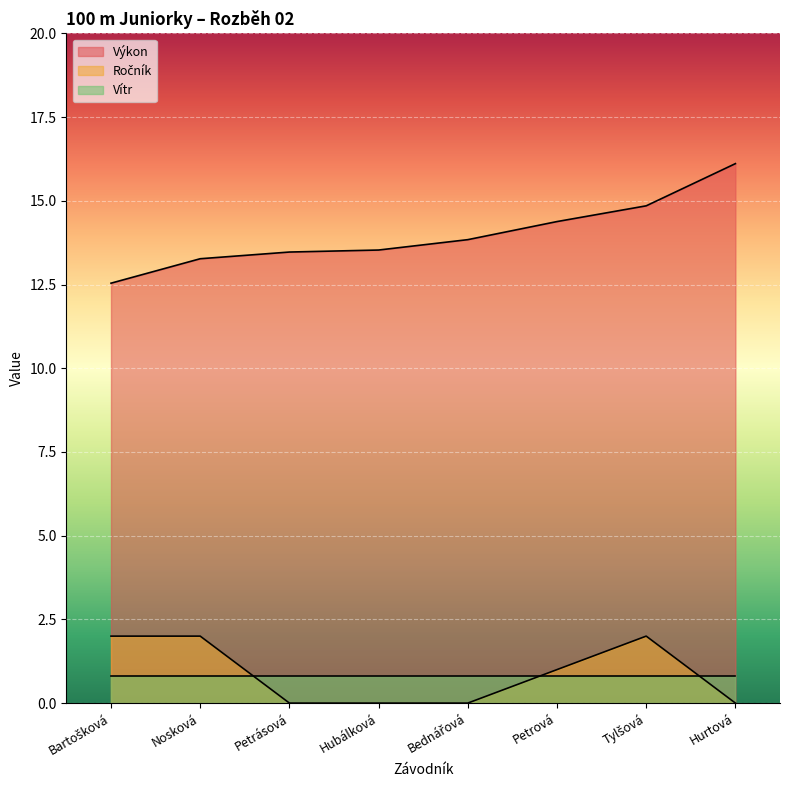

How many distinct data groups are displayed?

3